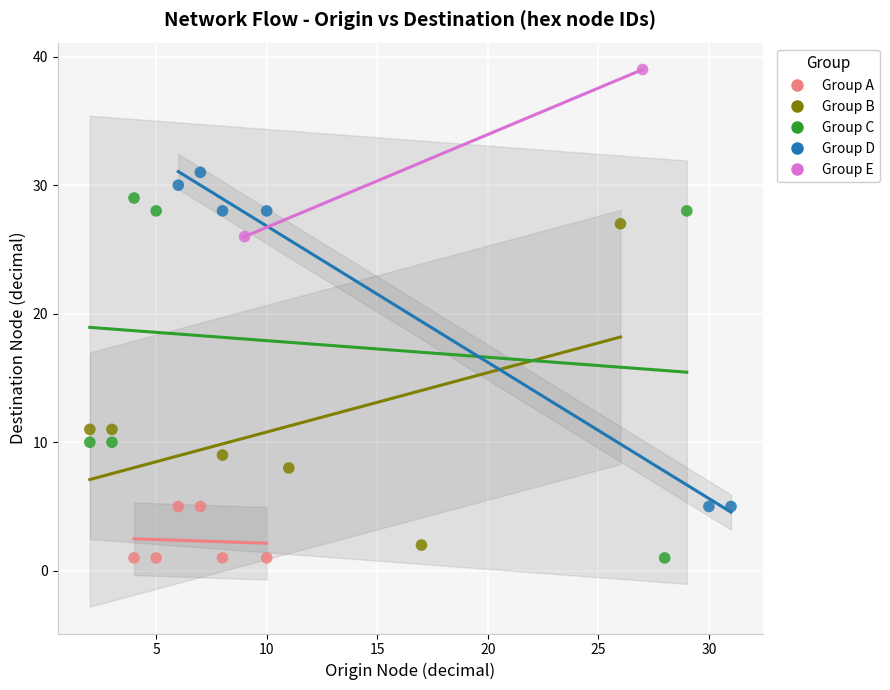

What are all the series names shown in the legend?

Group A, Group B, Group C, Group D, Group E